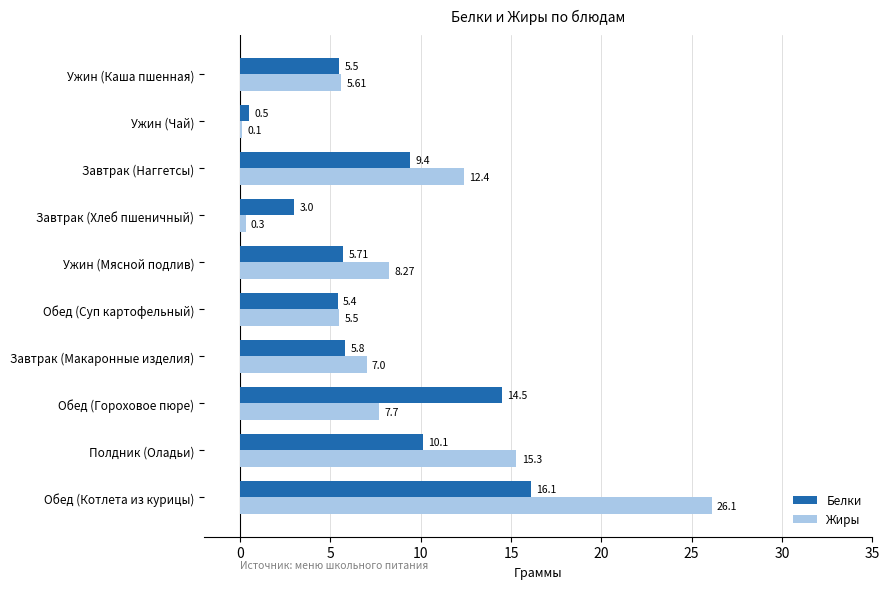

Which series has the largest range (max minus min)?

Жиры